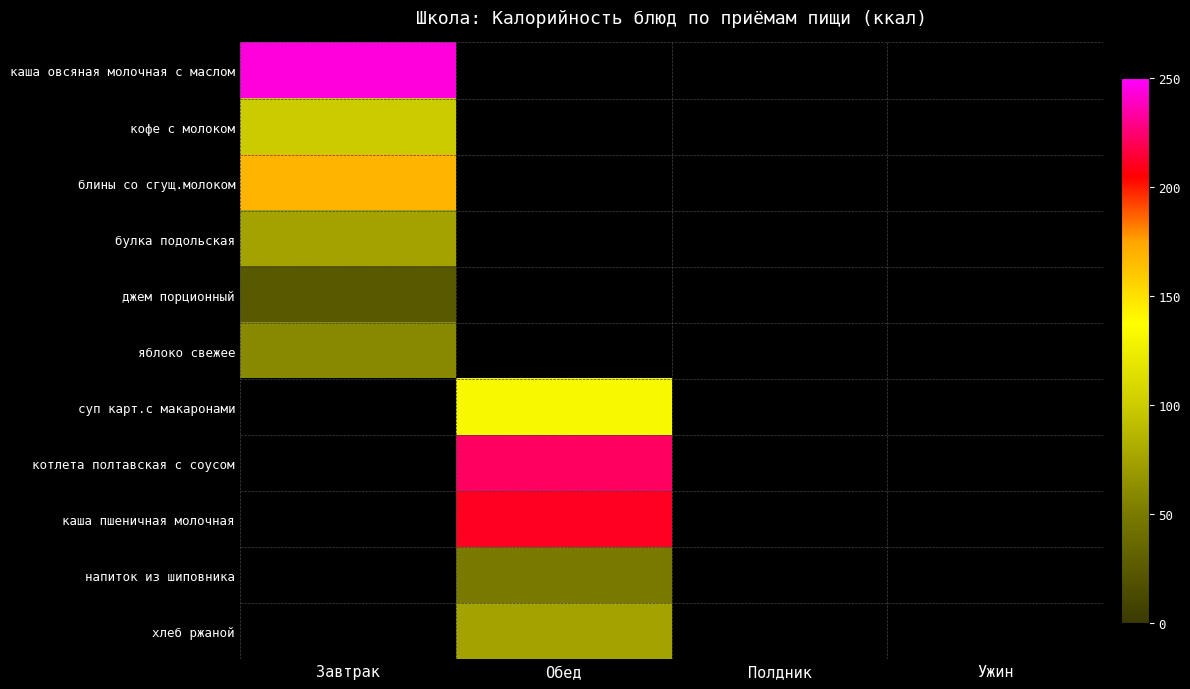

Is the value of хлеб ржаной at Обед greater than the value of напиток из шиповника at Обед?

Yes